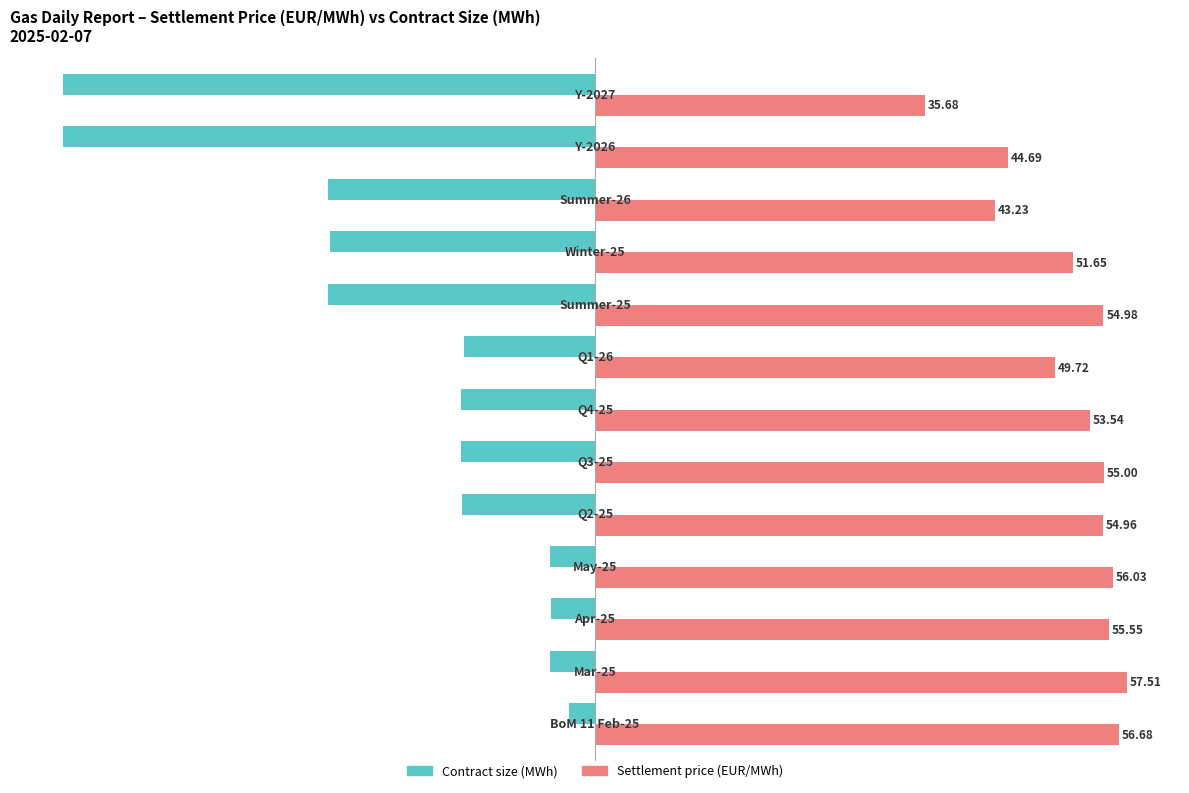

At how many categories does at least one series exceed 40?

12